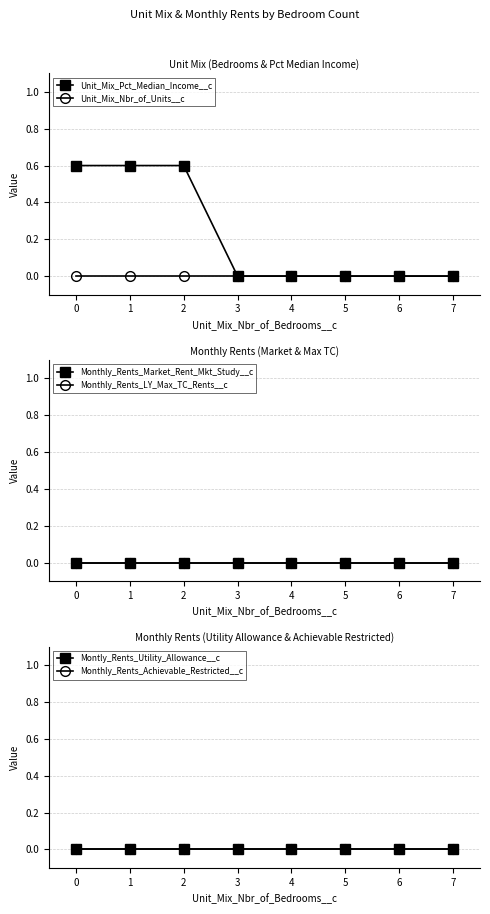

Is it true that Unit_Mix_Nbr_of_Units__c equals 0.0 at 3?

True